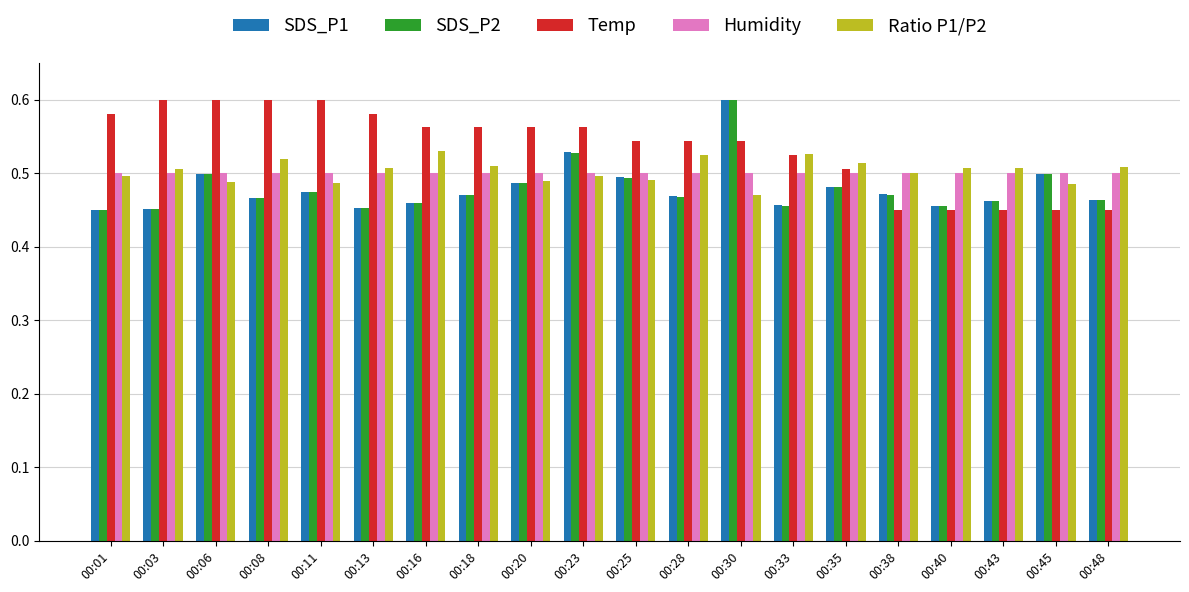

The Temp series shows 0.7 at 00:48. True or false?

False